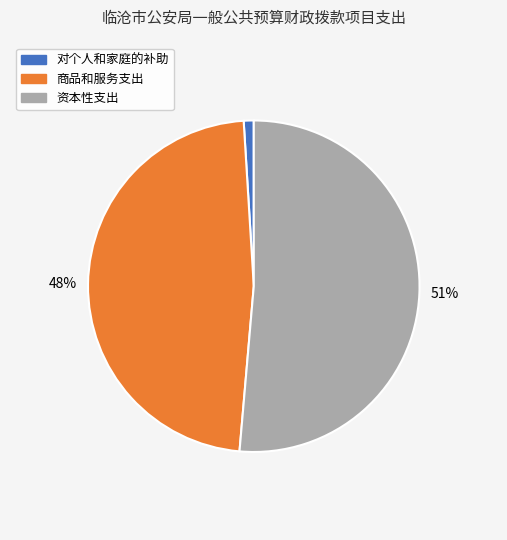

To the nearest percent, what is the average slice percentage?

33%